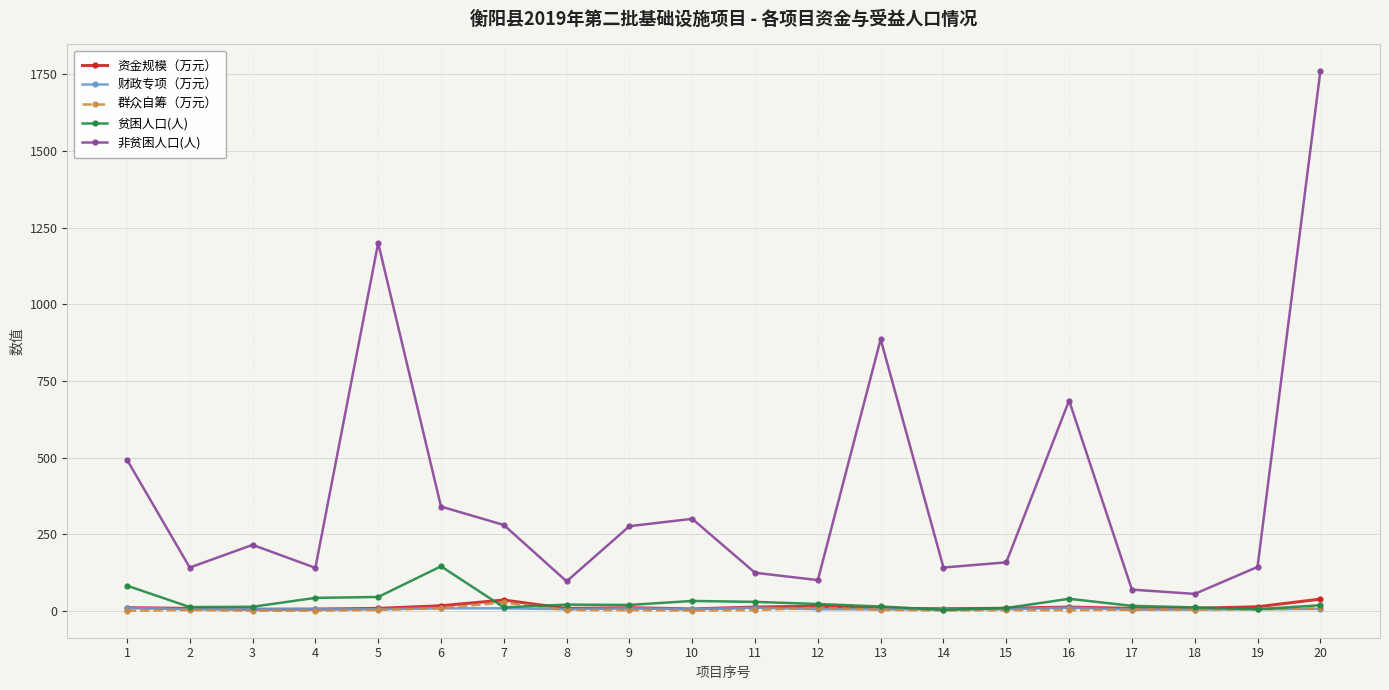

What is the sum of the 非贫困人口(人) values at 7 and 12?

380.0